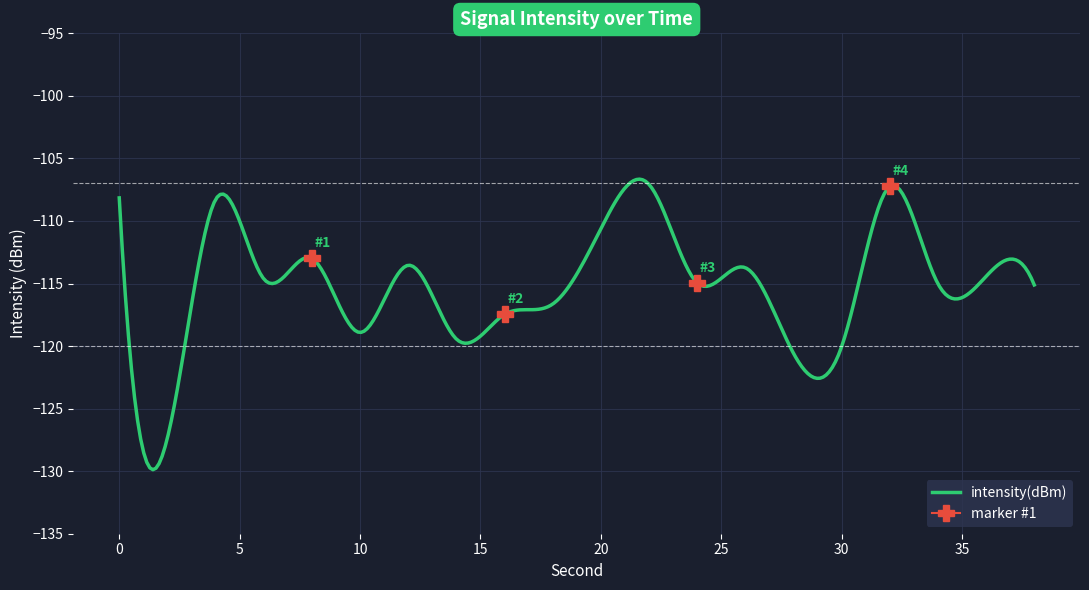

Rank the categories by value from highest to lowest.

22, 32, 0, 4, 20, 8, 12, 26, 36, 6, 24, 34, 38, 18, 16, 10, 14, 30, 28, 2